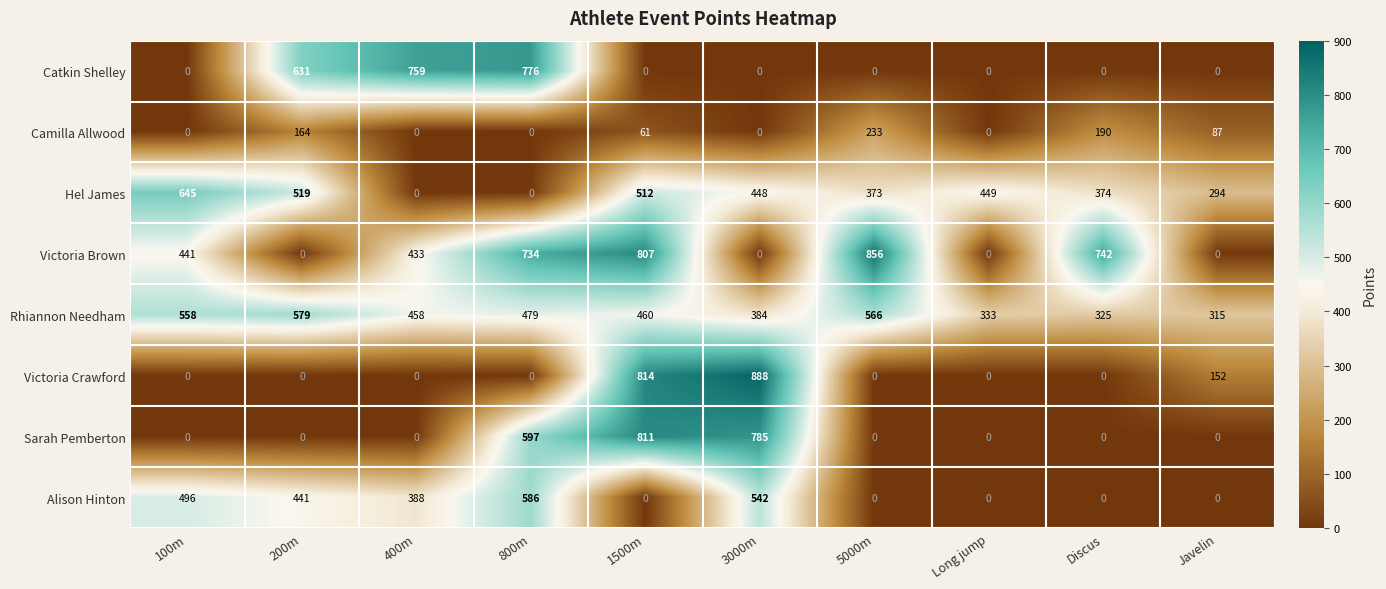

What value does the Victoria Brown series have at 800m, to the nearest 100?

700